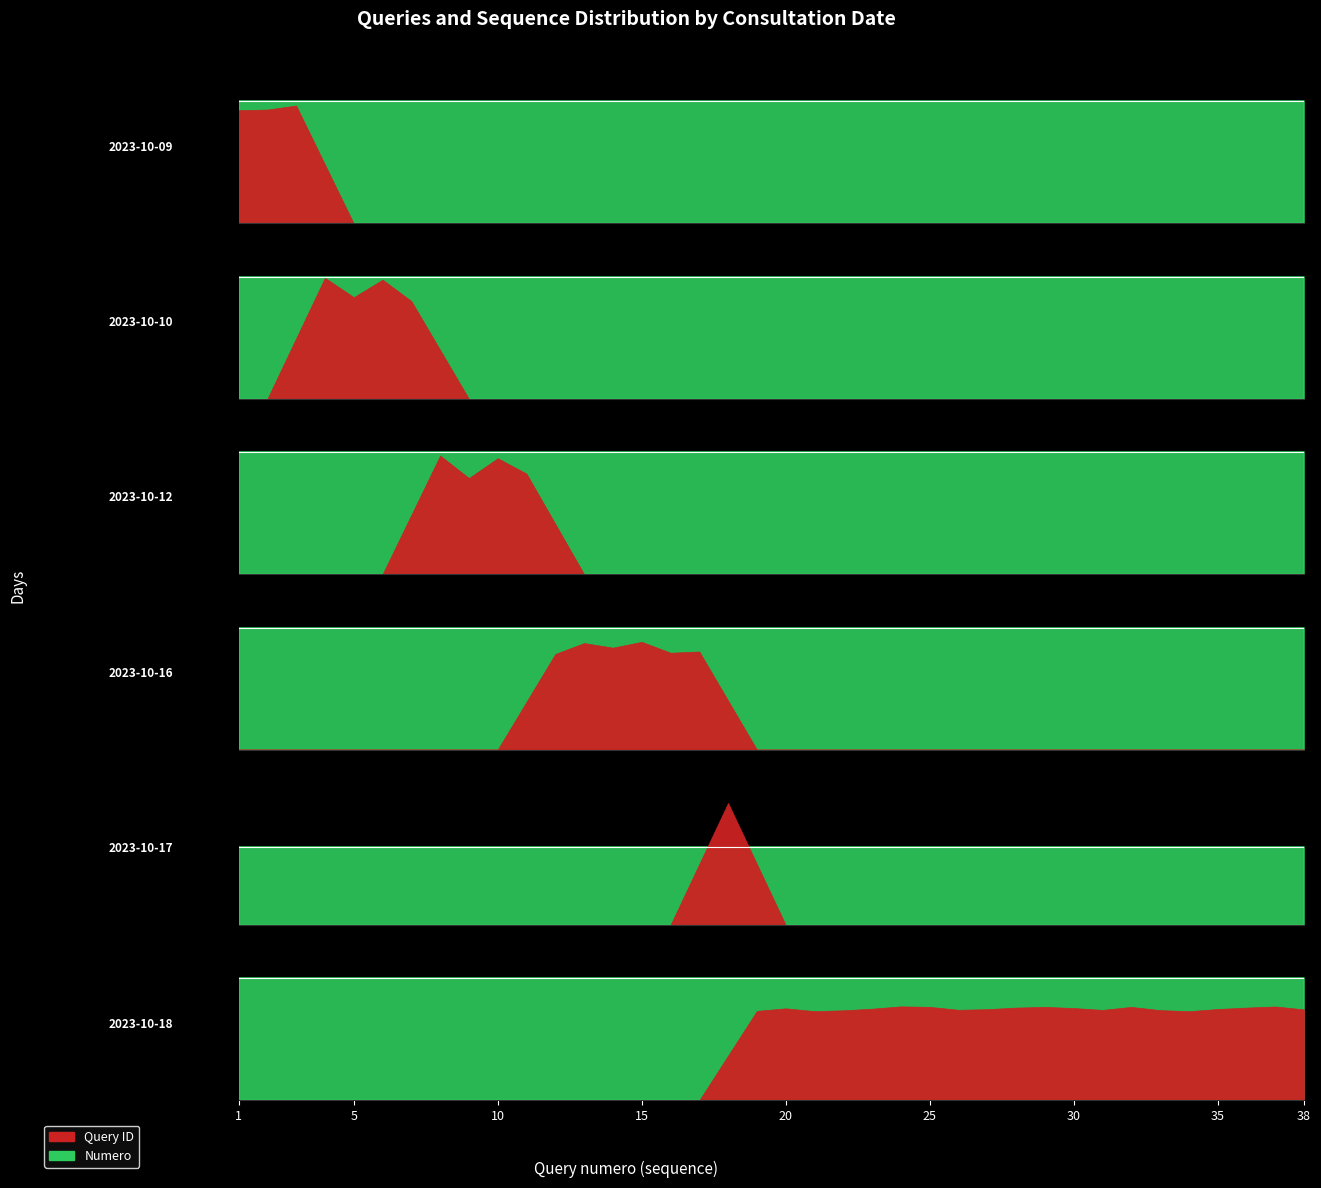

What is the value of the cumulative_queries point at the 11th from the left?

11